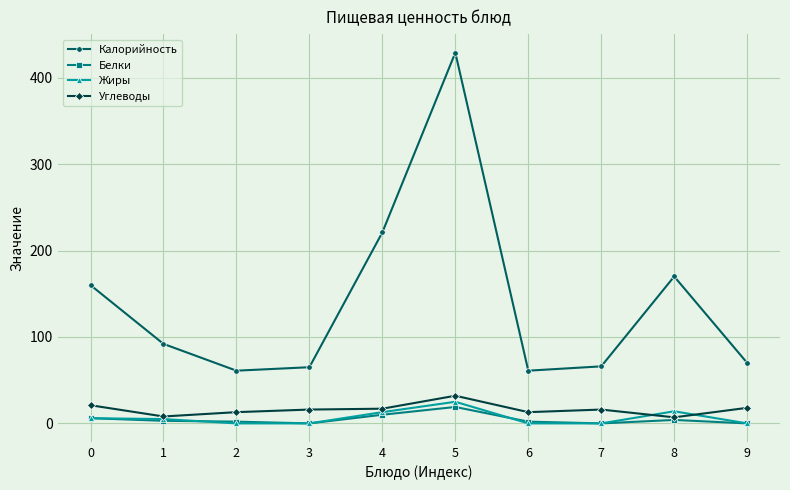

At which label does Белки reach its peak?

5